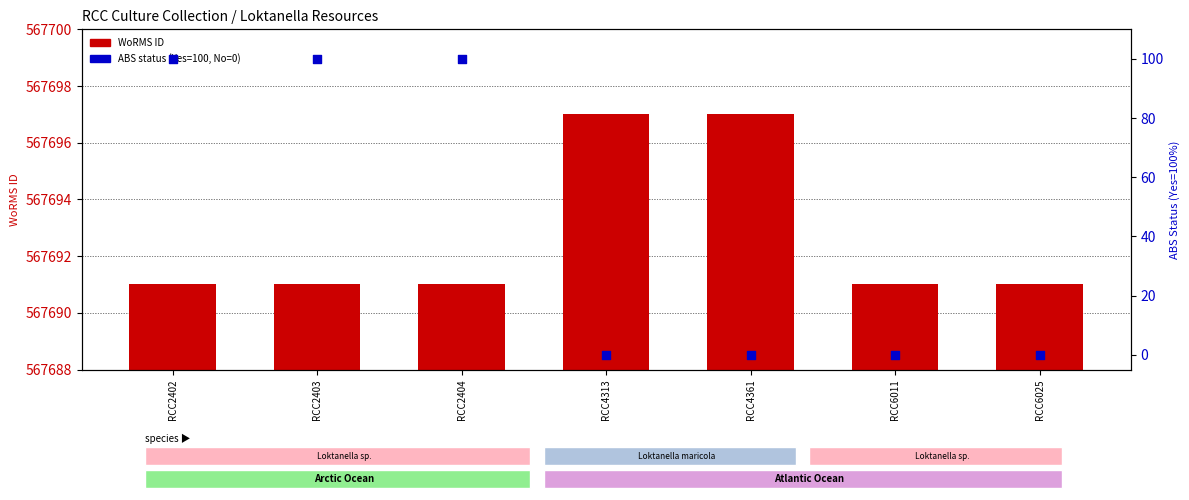

At which category is the sum across all series the highest?

RCC2402